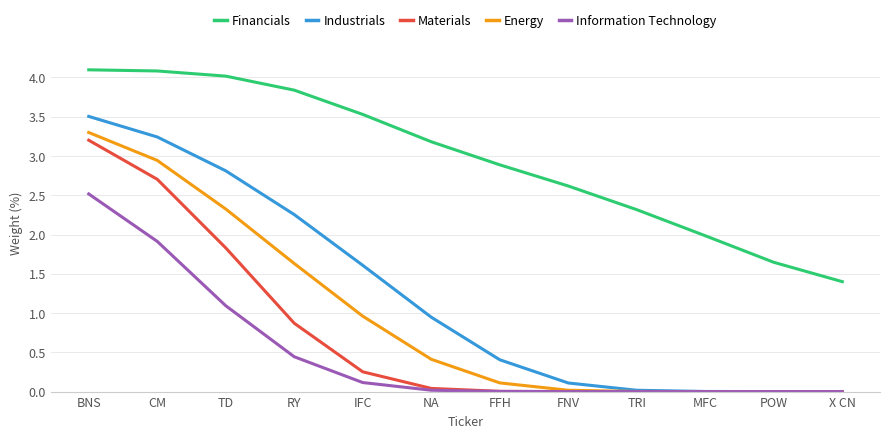

What position from the right is FFH?

6